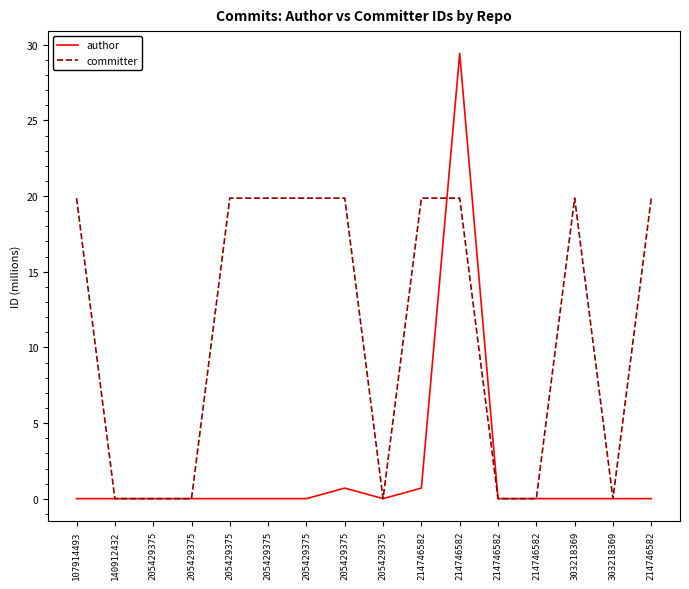

Does the chart display data point markers on the line(s)?

No